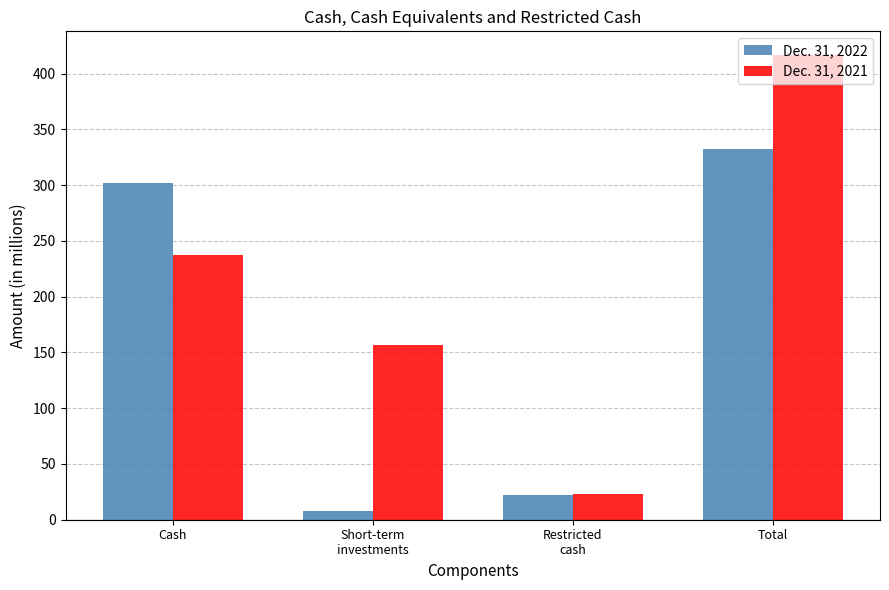

Rank the categories by Dec. 31, 2021 value from lowest to highest.

Restricted
cash, Short-term
investments, Cash, Total